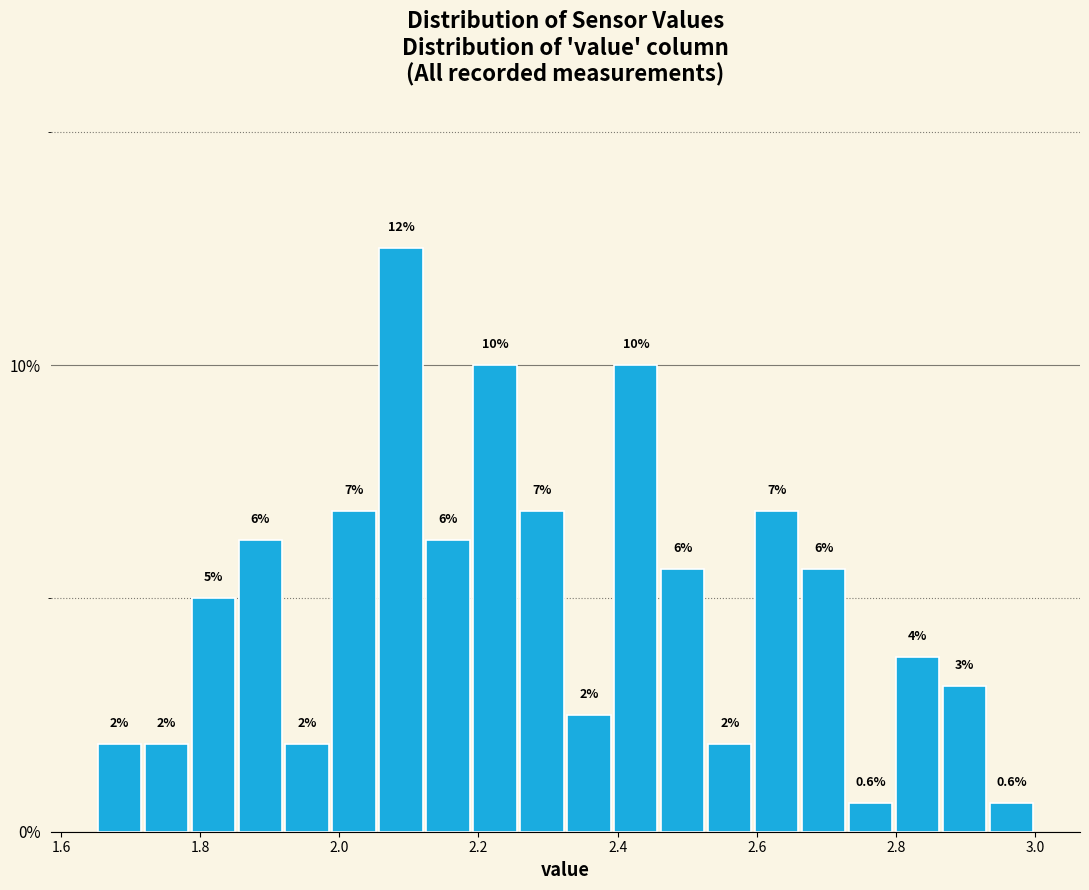

Around what value on the x-axis is the tallest bar? Give the approximate position of its centre, as read against the axis.

2.08